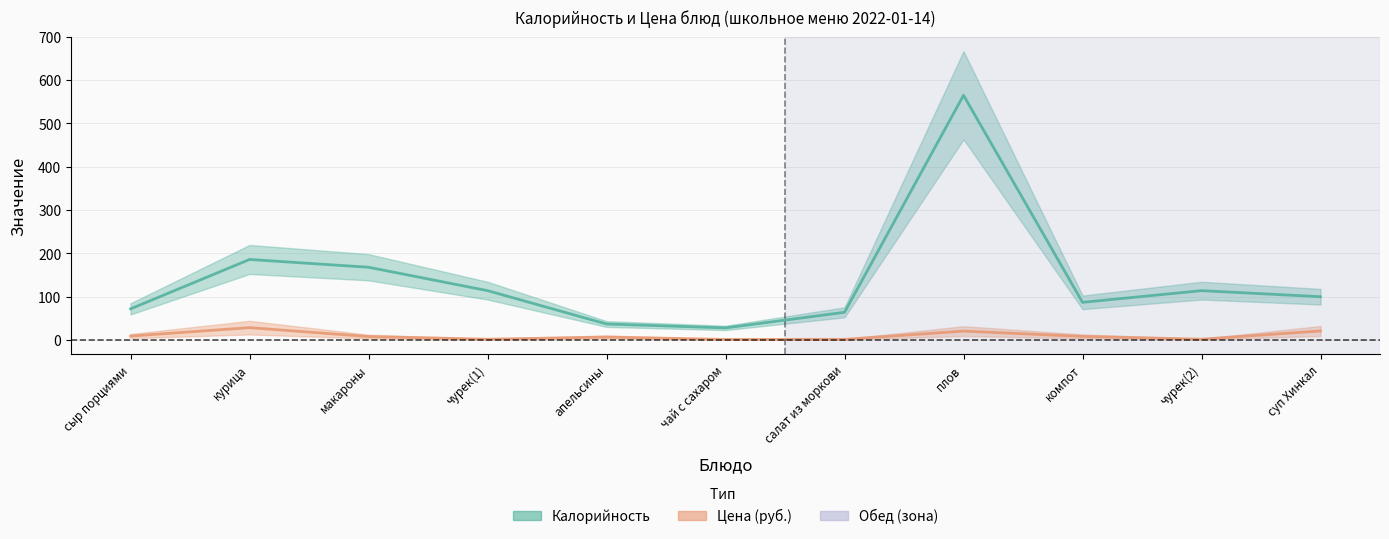

Reading left to right, what are all the values shown in this chart?

Калорийность: 72.0	186.0	168.0	114.0	37.0	28.0	64.0	565.0	87.0	114.0	100.0
Цена: 9.1	28.6	8.0	1.9	6.8	1.4	1.6	20.6	8.4	1.9	20.9